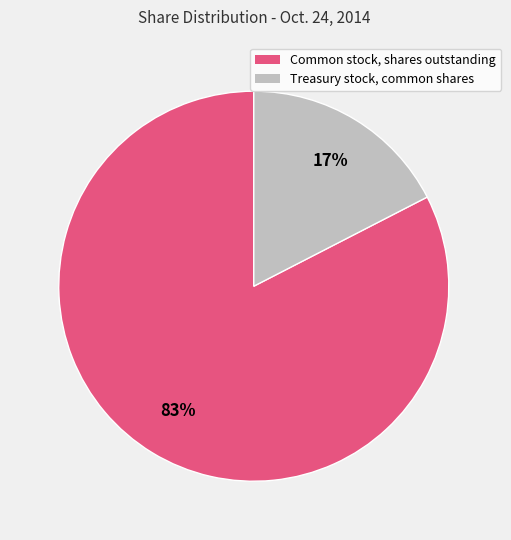

Which category has the smallest portion of the pie?

Treasury stock, common shares